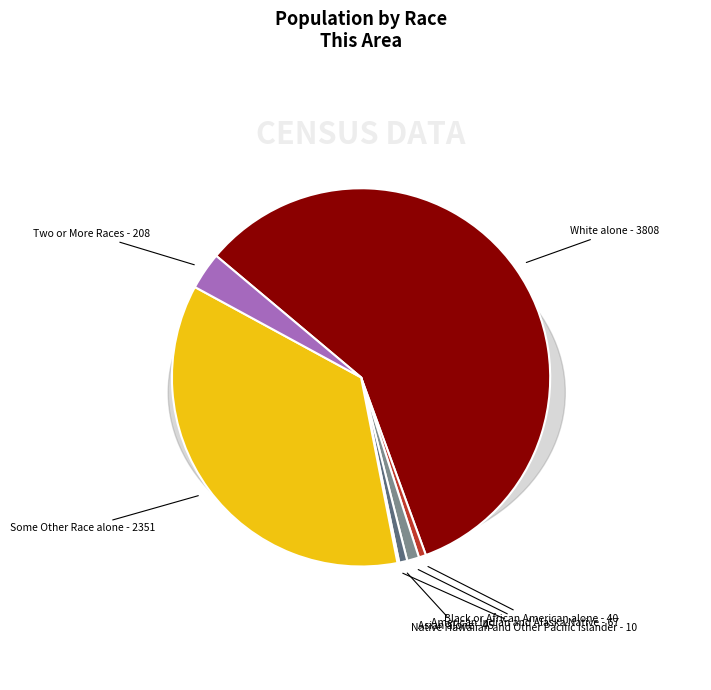

The Black or African American alone slice represents 1% of the pie. True or false?

True